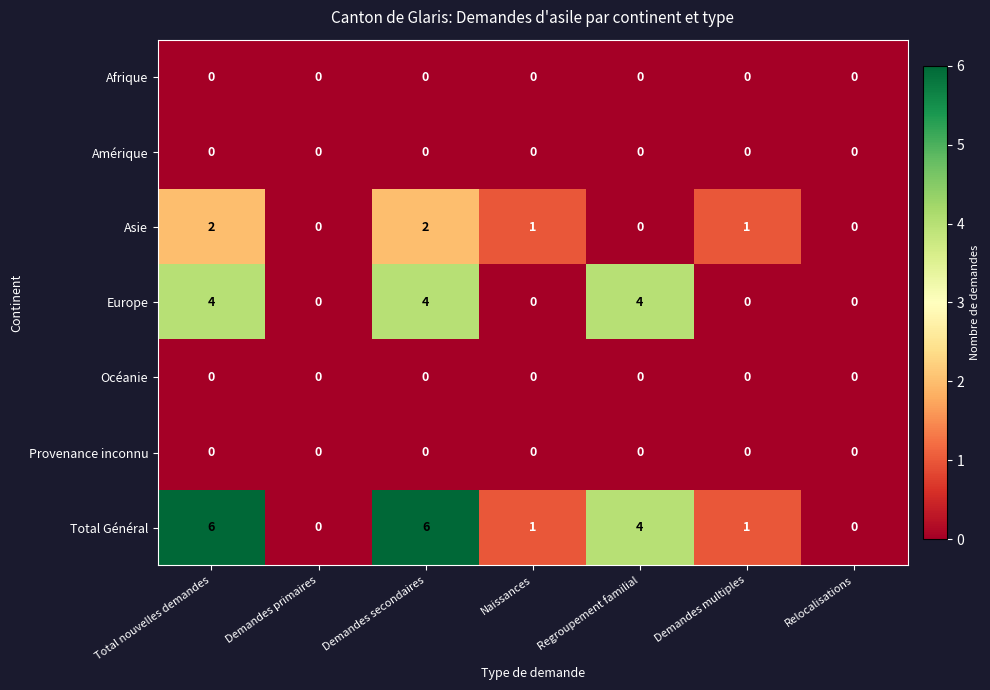

Which series has the largest total across all categories?

Total Général